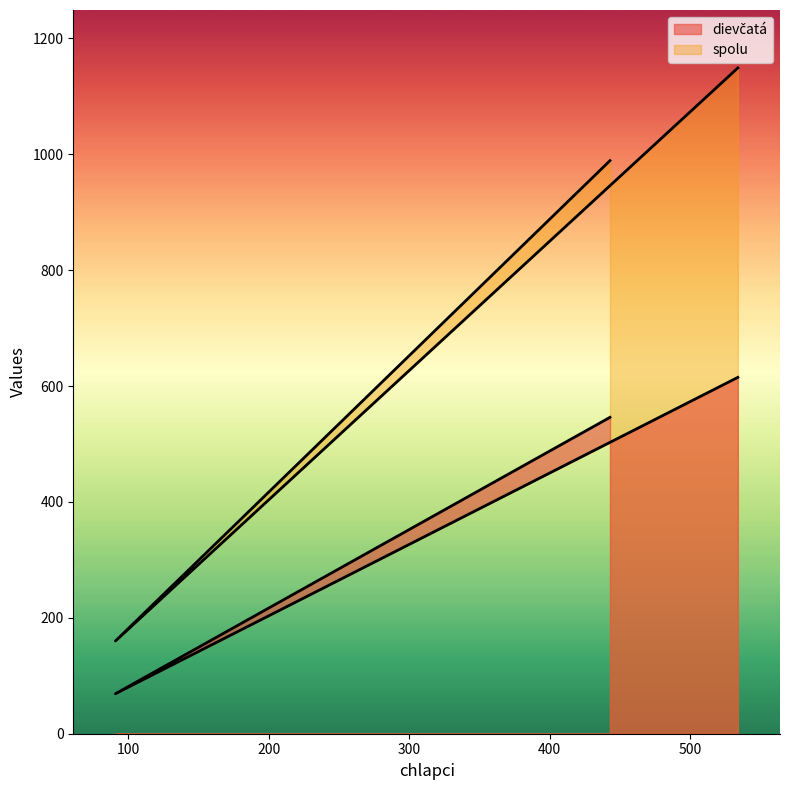

At how many categories does at least one series exceed 133?

3